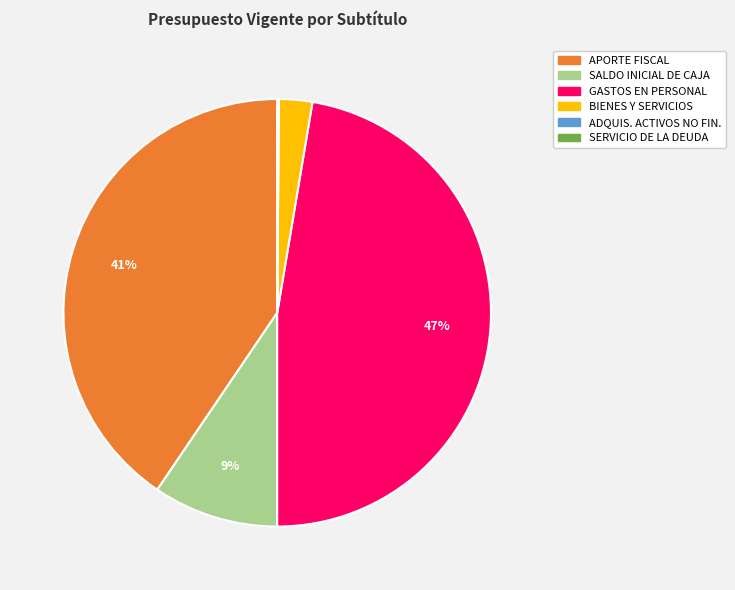

Is there a majority slice in this chart?

No